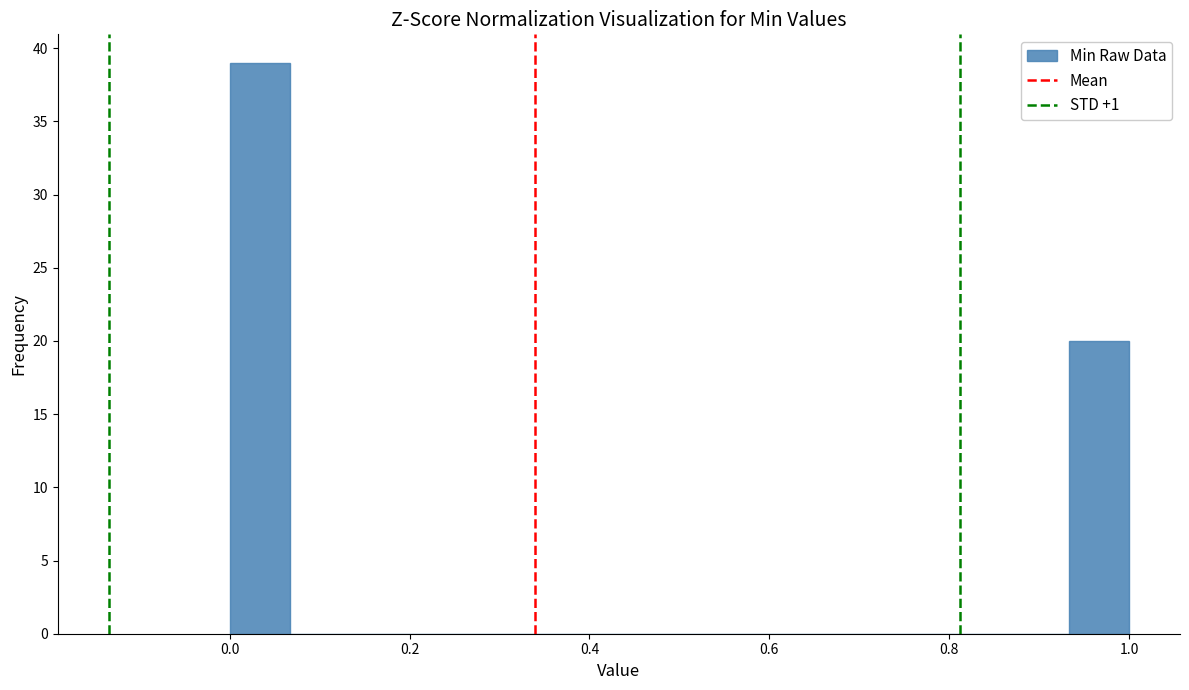

Around what value on the x-axis is the tallest bar? Give the approximate position of its centre, as read against the axis.

0.04